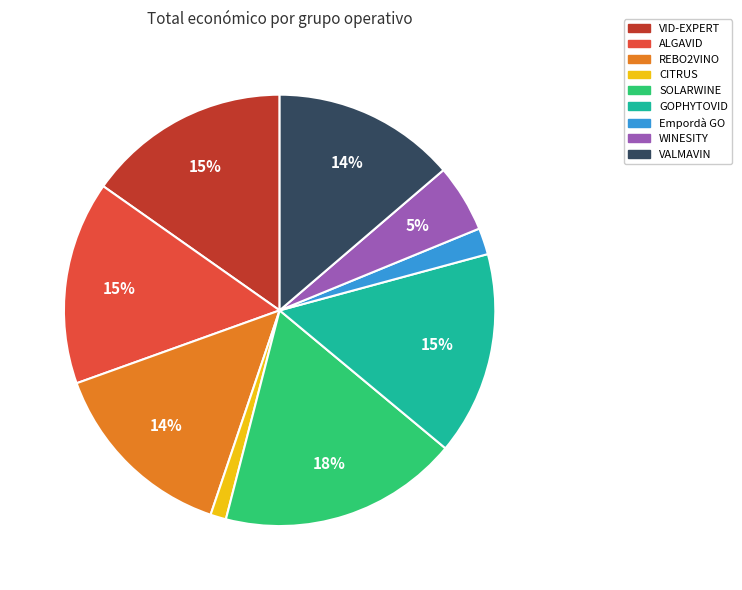

To the nearest percent, what portion does VID-EXPERT represent?

15%